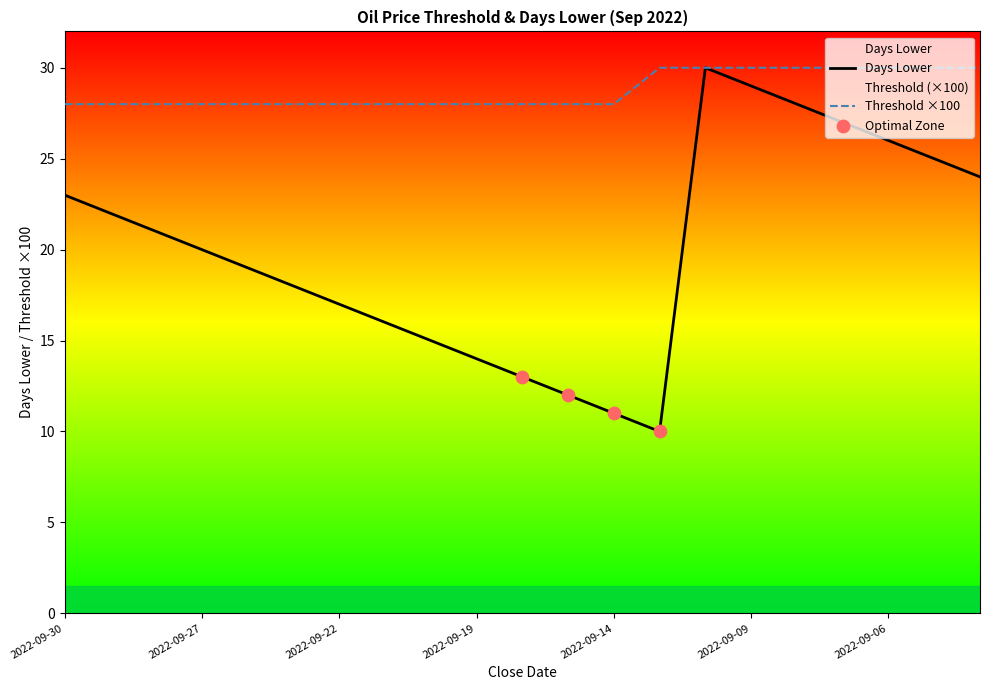

What is the total value across all series at 2022-09-22?

45.0